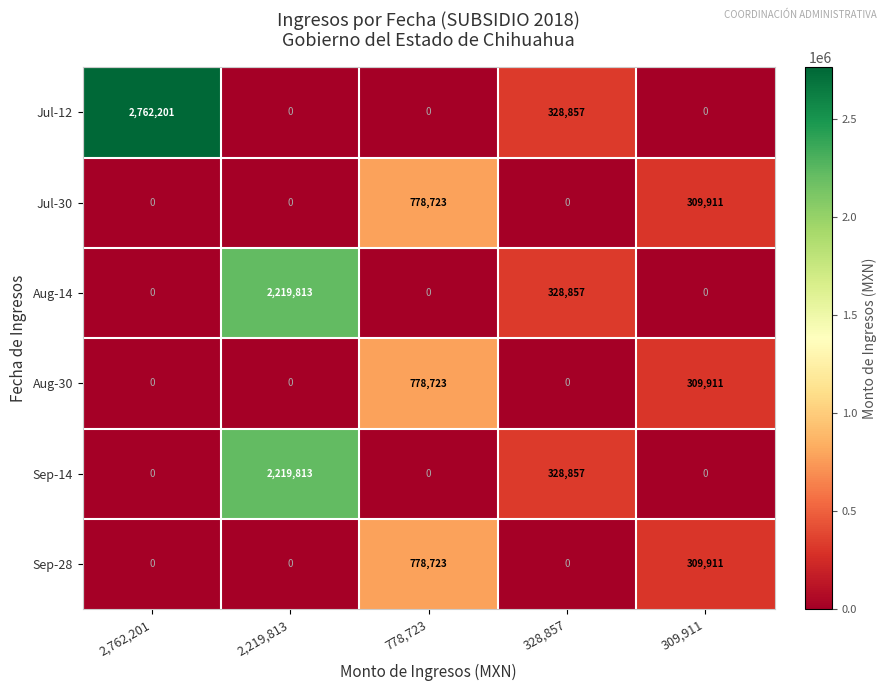

Which series has the widest spread of values?

Jul-12